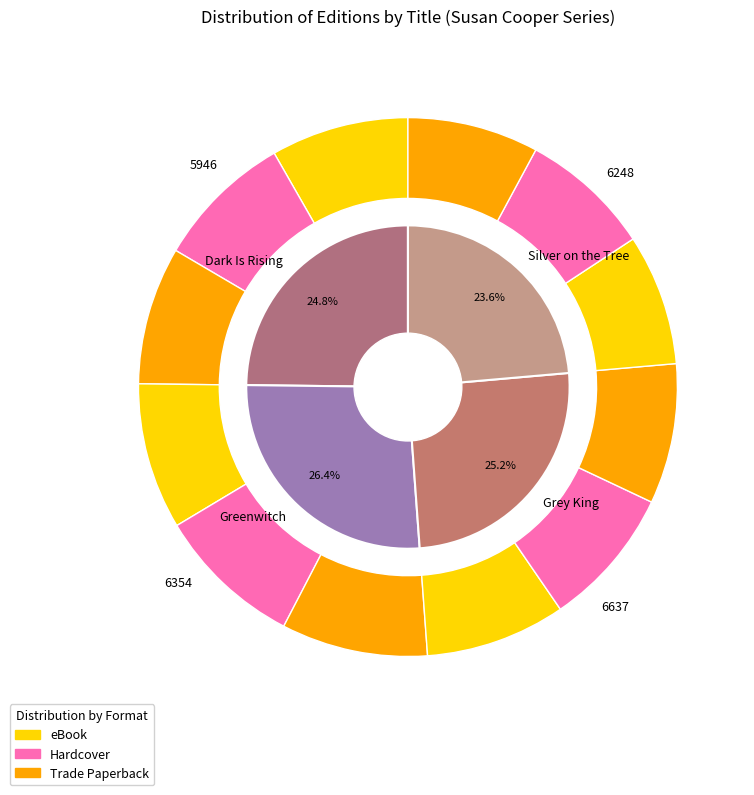

Combined, do Silver on the Tree and Dark Is Rising account for over 50%?

No